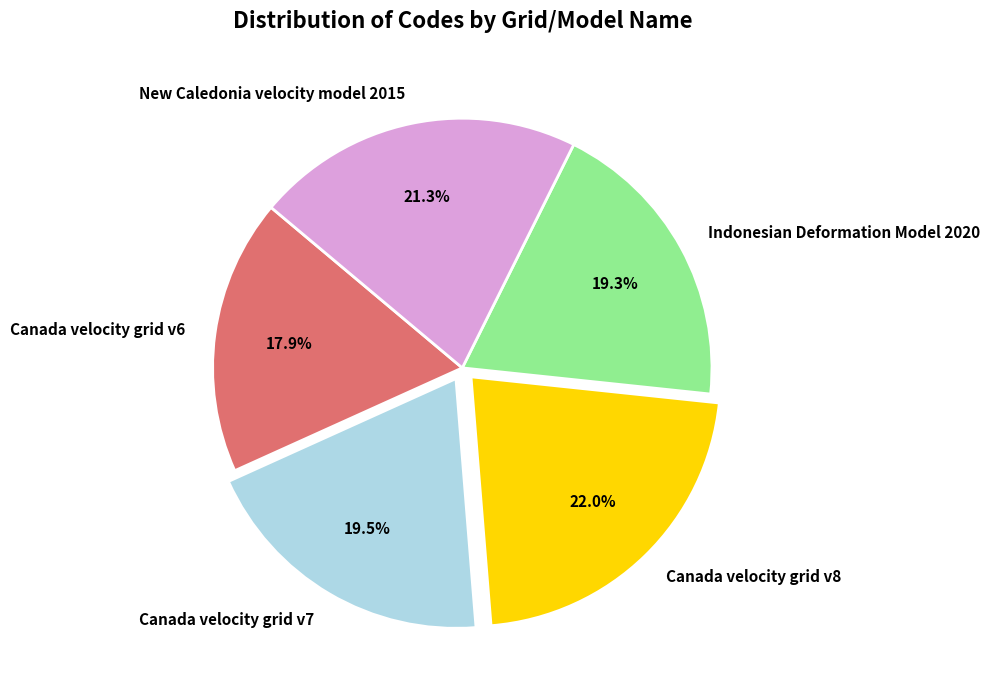

Which slice is the smallest?

Canada velocity grid v6